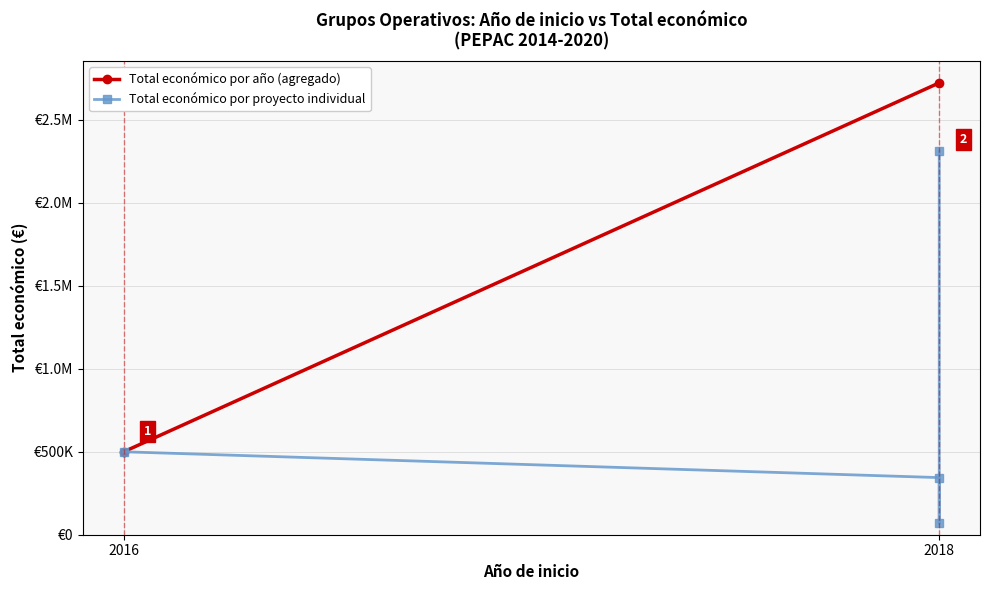

What is the sum of all values?

3222912